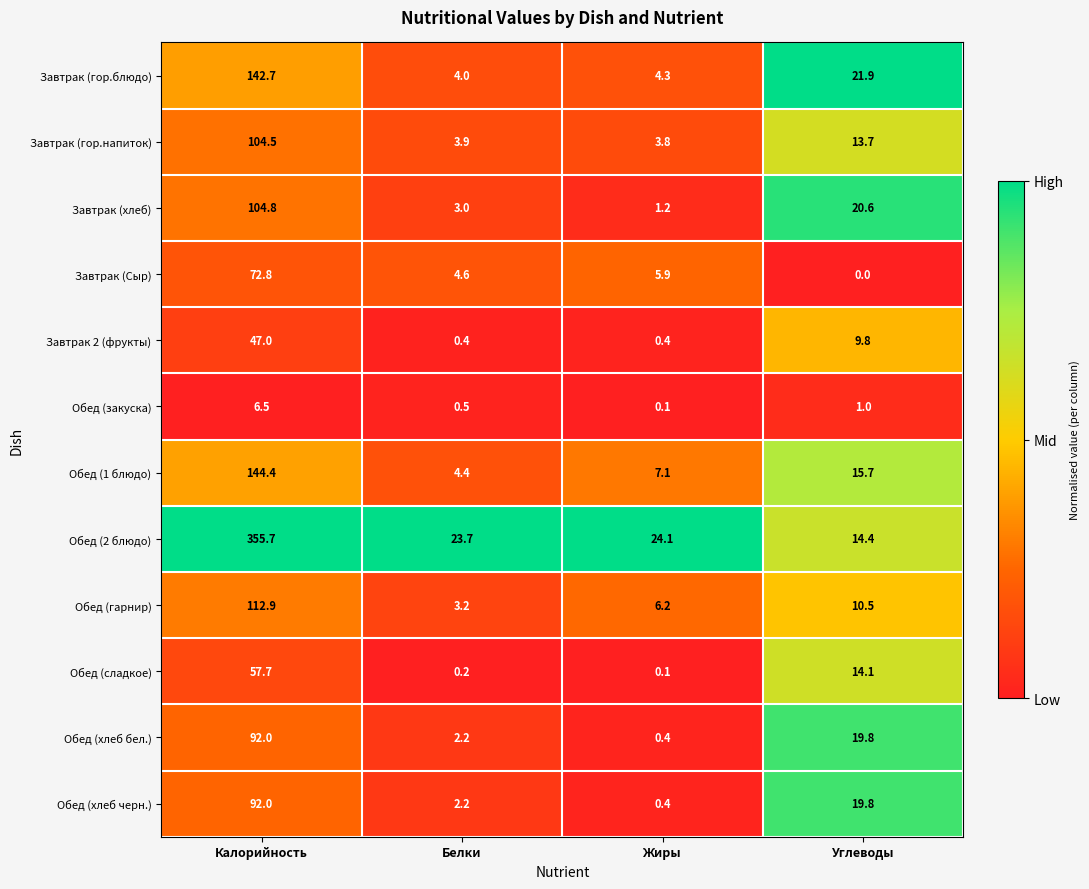

Is it true that Обед (2 блюдо) equals 194.4 at Калорийность?

False